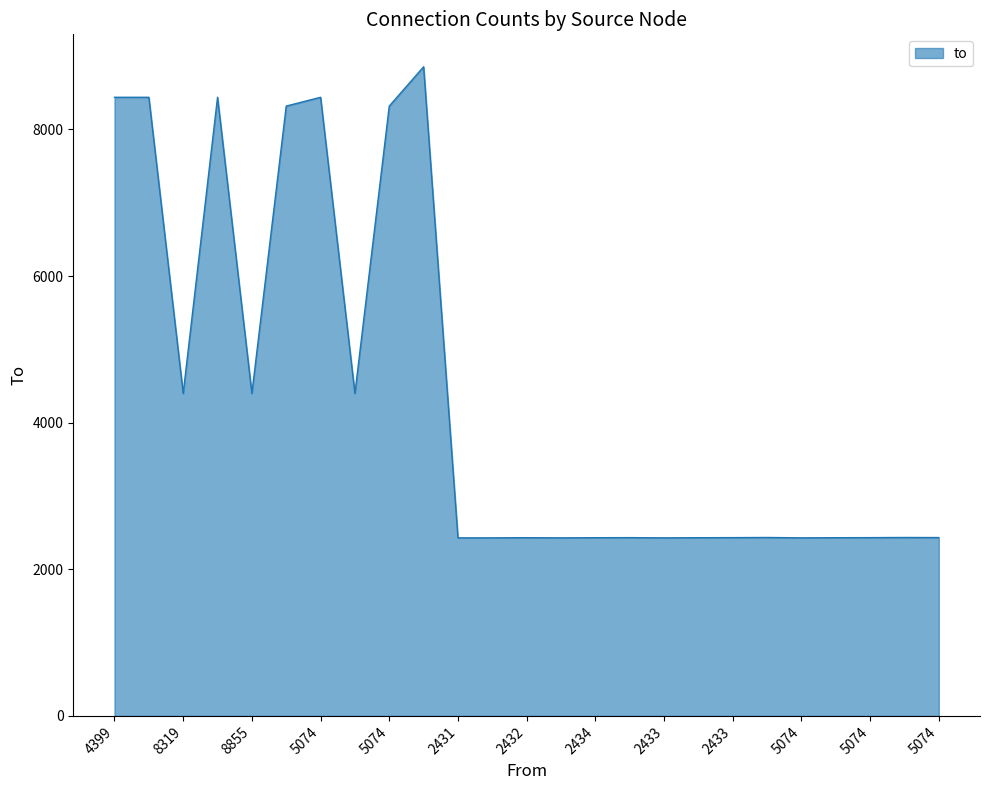

What is the smallest value displayed?

2429